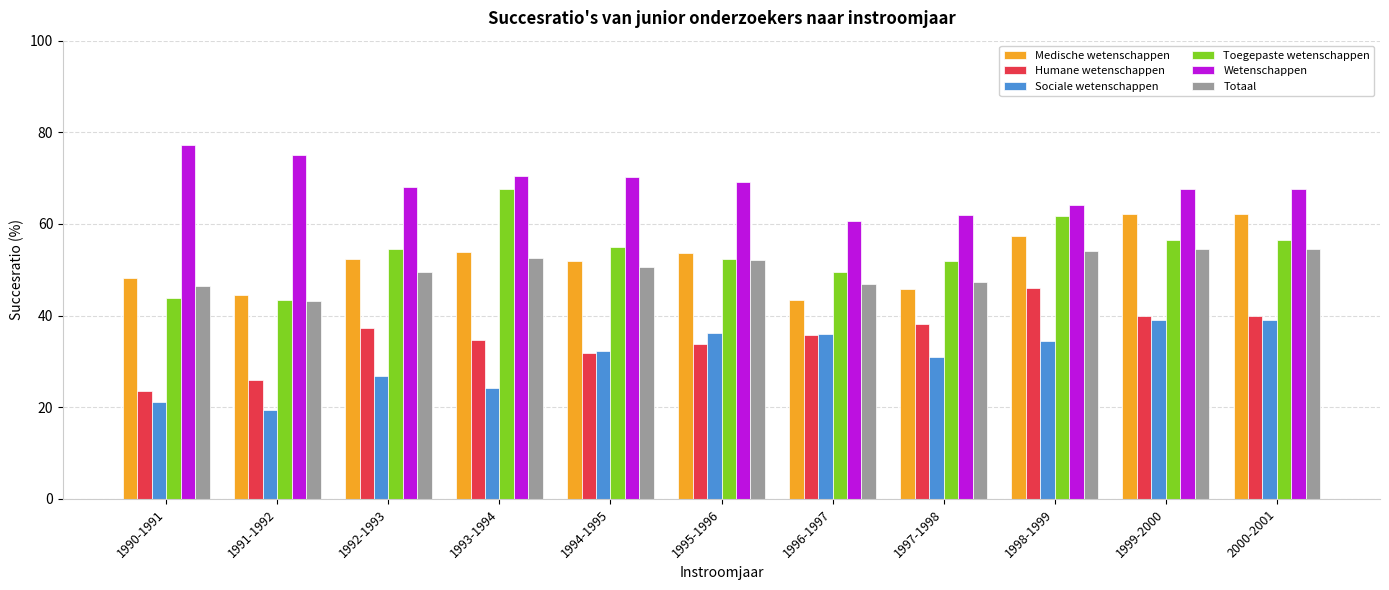

True or false: Humane wetenschappen has a value of 27.7 at 2000-2001.

False